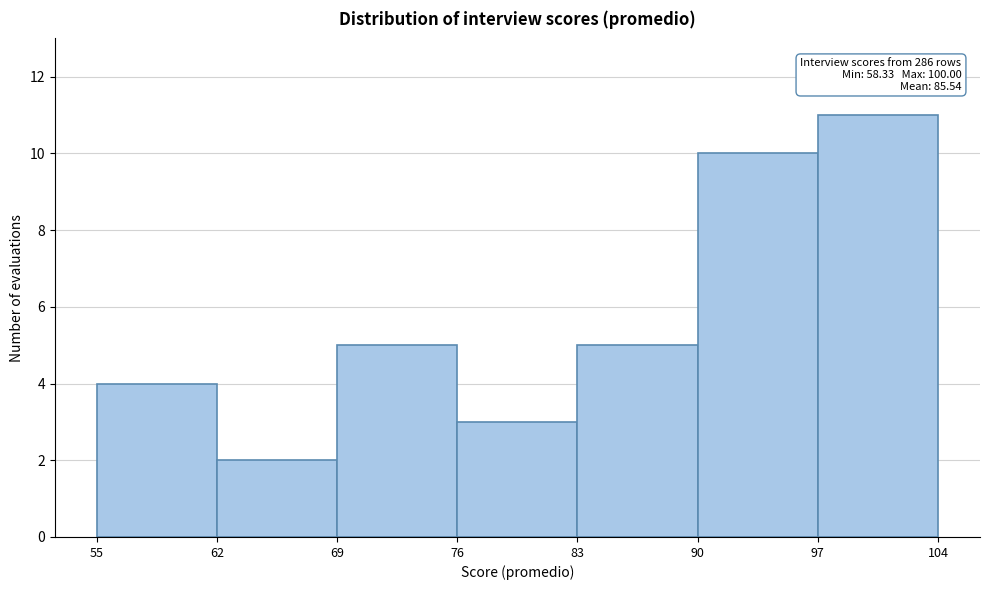

Over which range of the x-axis is the bar tallest?

97 to 104